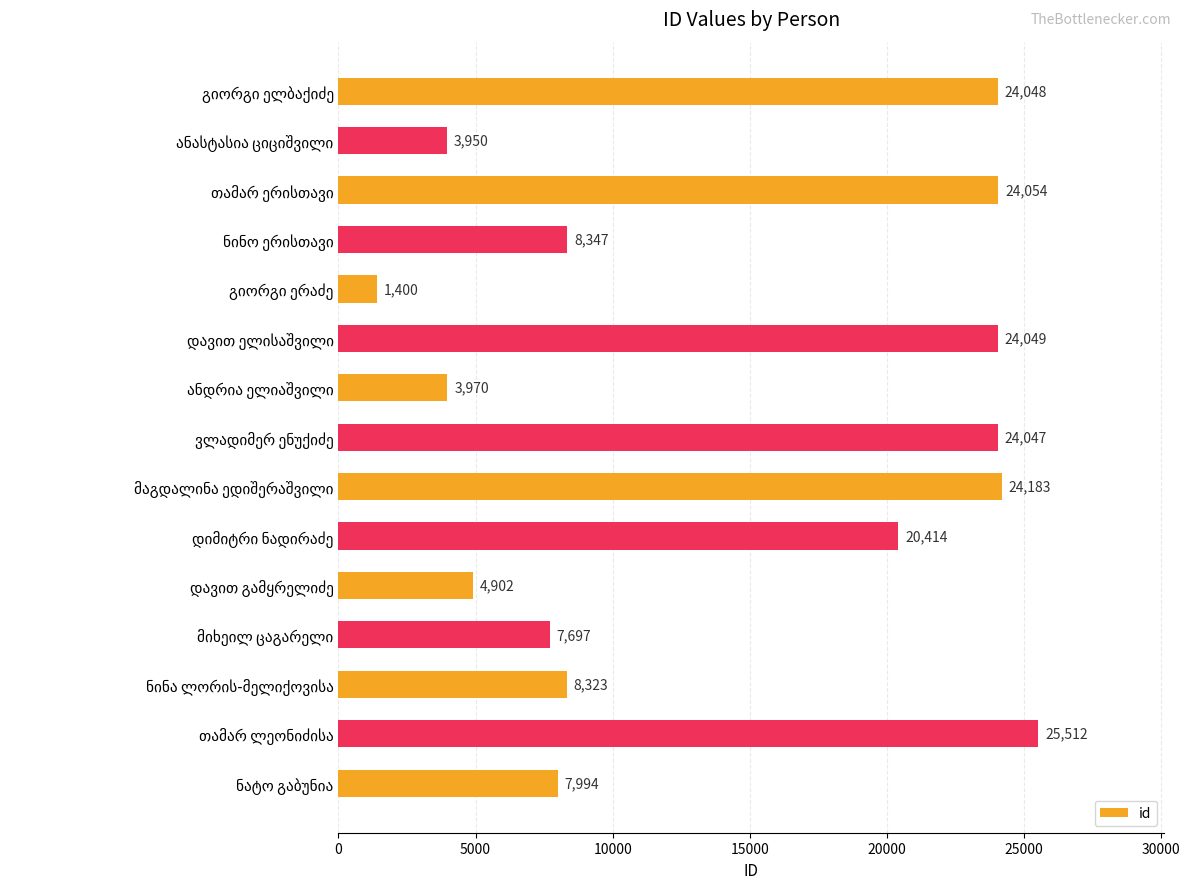

What is the sum of all values?

212890